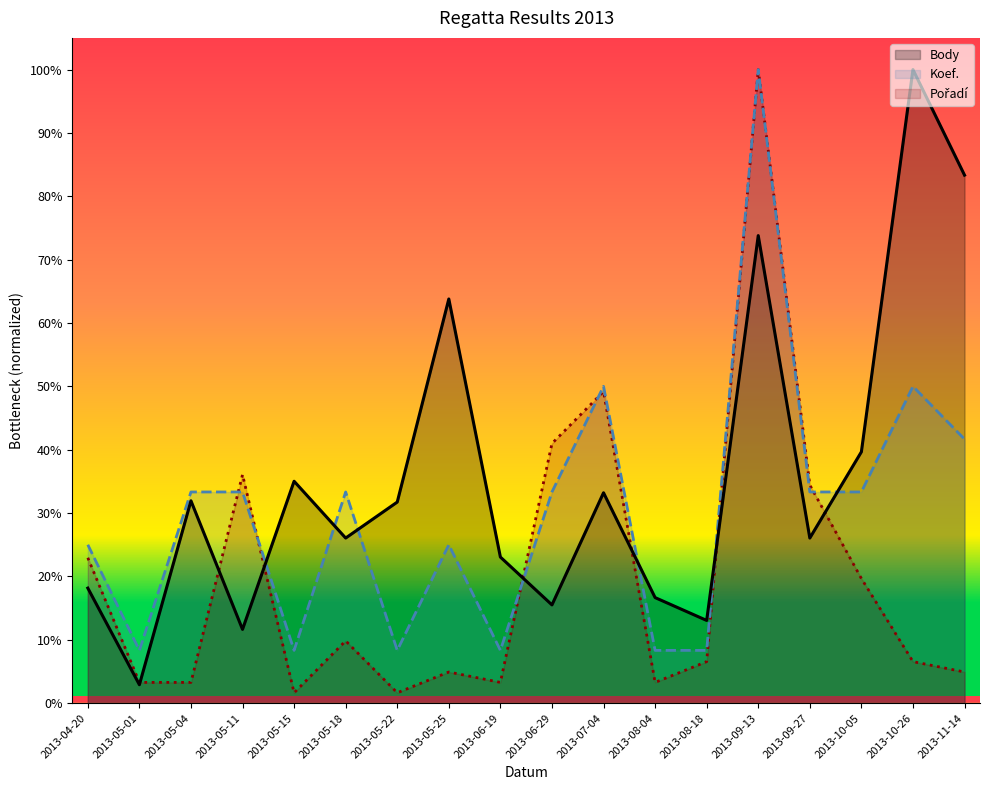

Reading right to left, extract all data points from this chart.

Body: 0.8	1.0	0.4	0.3	0.7	0.1	0.2	0.3	0.2	0.2	0.6	0.3	0.3	0.4	0.1	0.3	0.0	0.2
Koef.: 0.4	0.5	0.3	0.3	1.0	0.1	0.1	0.5	0.3	0.1	0.2	0.1	0.3	0.1	0.3	0.3	0.1	0.2
Pořadí: 0.0	0.1	0.2	0.3	1.0	0.1	0.0	0.5	0.4	0.0	0.0	0.0	0.1	0.0	0.4	0.0	0.0	0.2